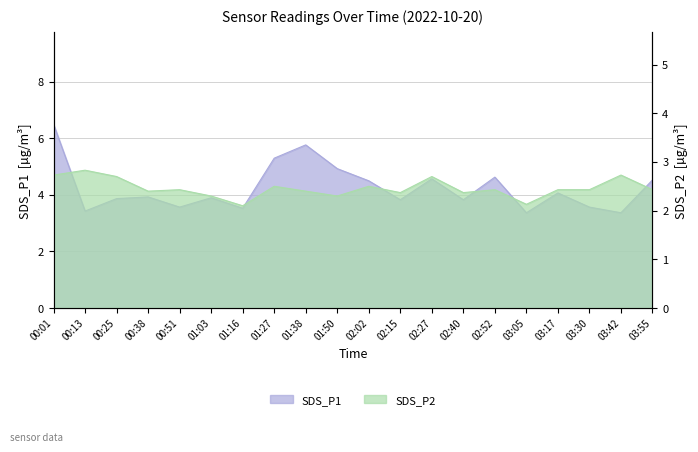

At how many categories does at least one series exceed 6?

1